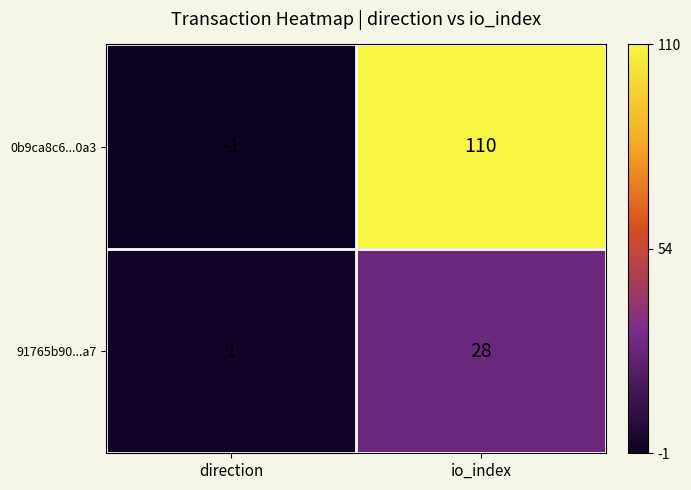

Reading left to right, transcribe all the data shown in this chart.

0b9ca8c6...0a3: -1	110
91765b90...a7: 1	28